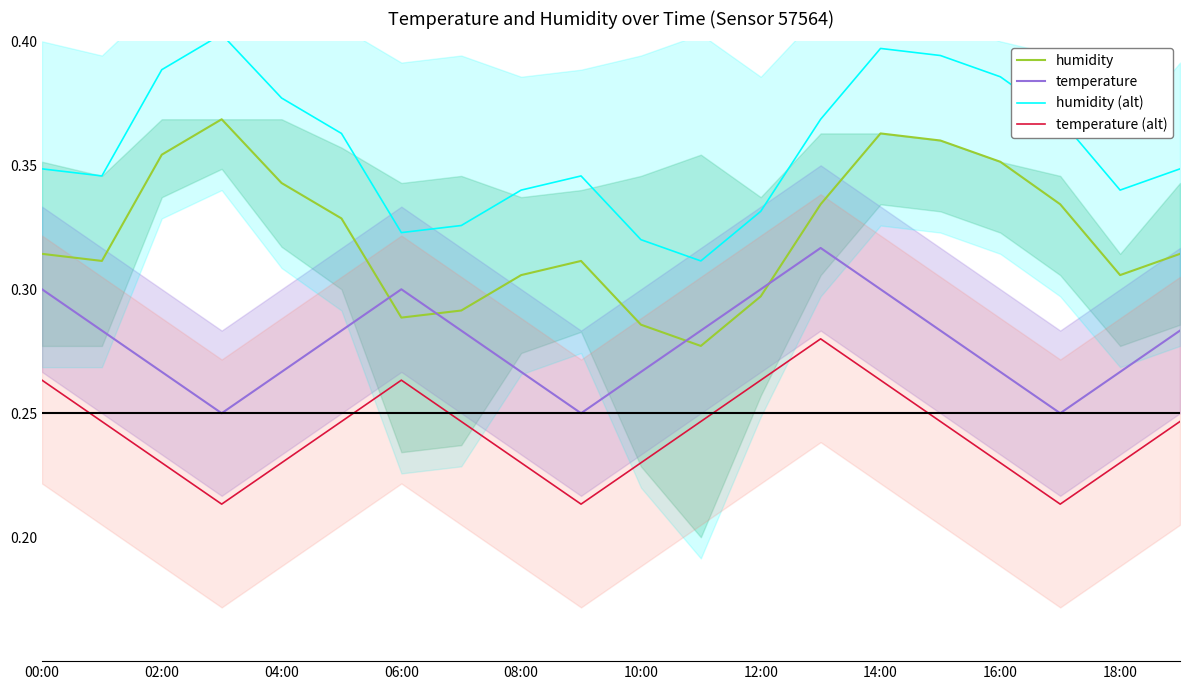

Is it true that humidity equals 0.1 at 12:00?

False